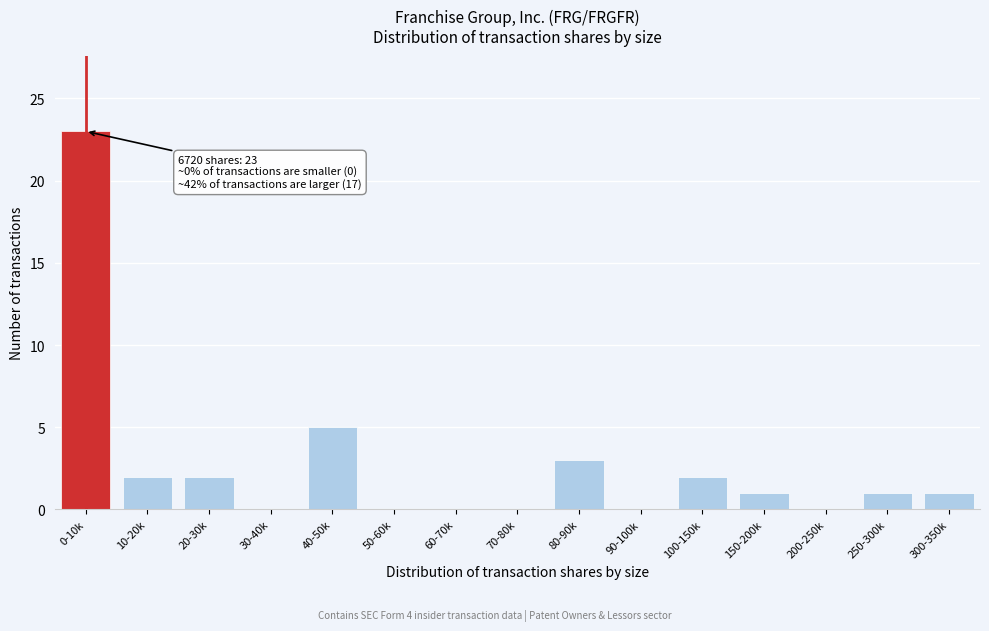

Reading left to right, transcribe all the data shown in this chart.

0-10k=23	10-20k=2	20-30k=2	30-40k=0	40-50k=5	50-60k=0	60-70k=0	70-80k=0	80-90k=3	90-100k=0	100-150k=2	150-200k=1	200-250k=0	250-300k=1	300-350k=1